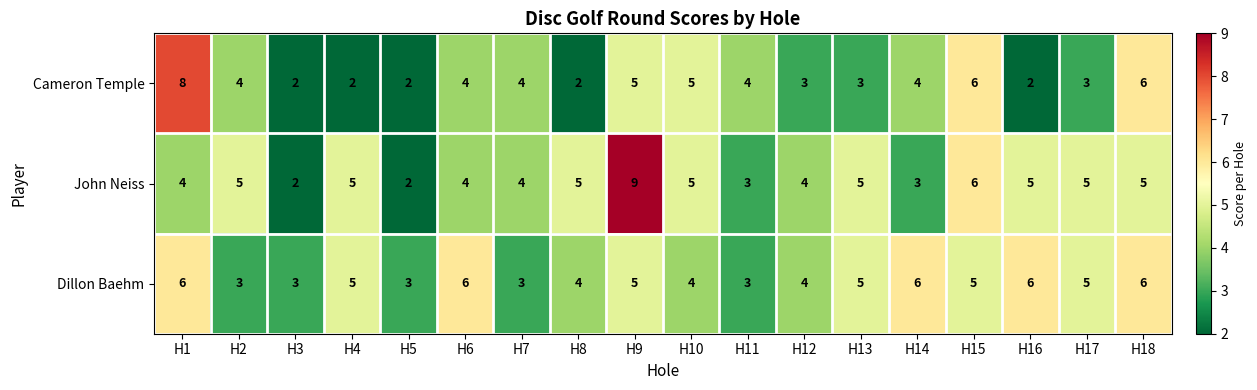

Is it true that John Neiss equals 7 at H10?

False